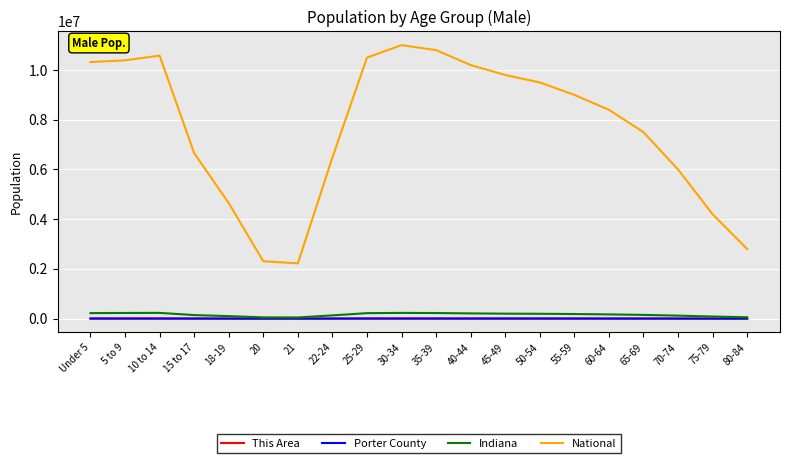

Which series has the largest total across all categories?

National